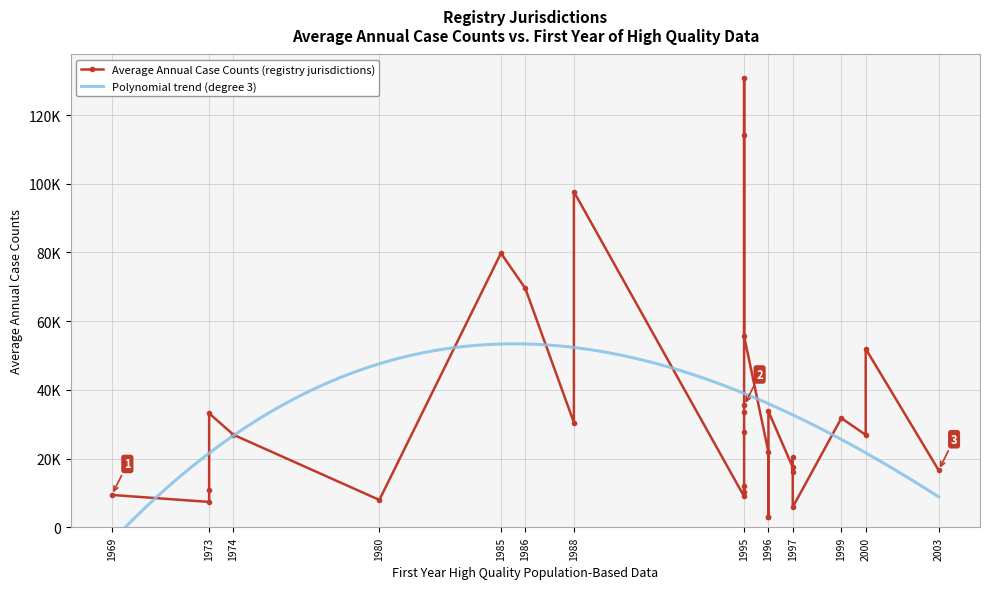

Is the value of First year at Oklahoma greater than the value of Average Annual Case Counts at Alaska?

No